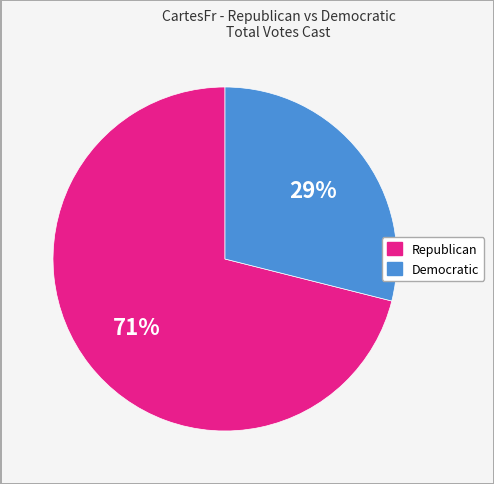

To the nearest percent, what is the average slice percentage?

50%